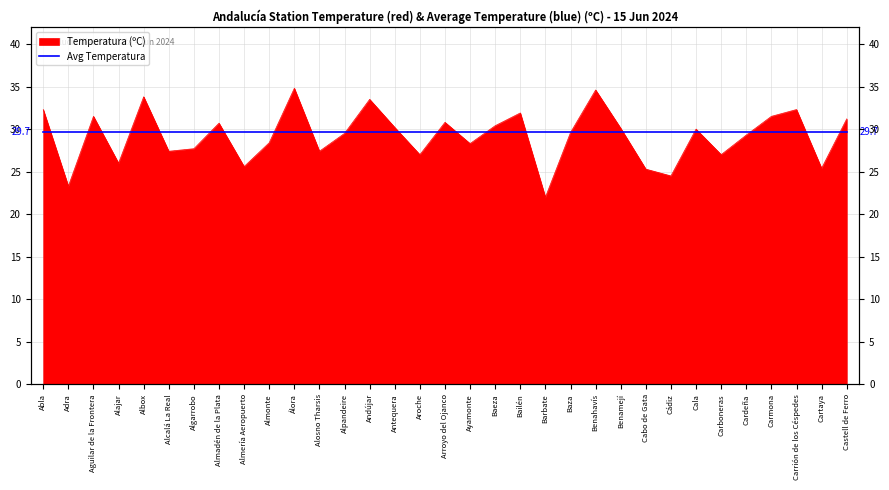

The chart shows a value of 25.3 at Cabo de Gata. True or false?

True